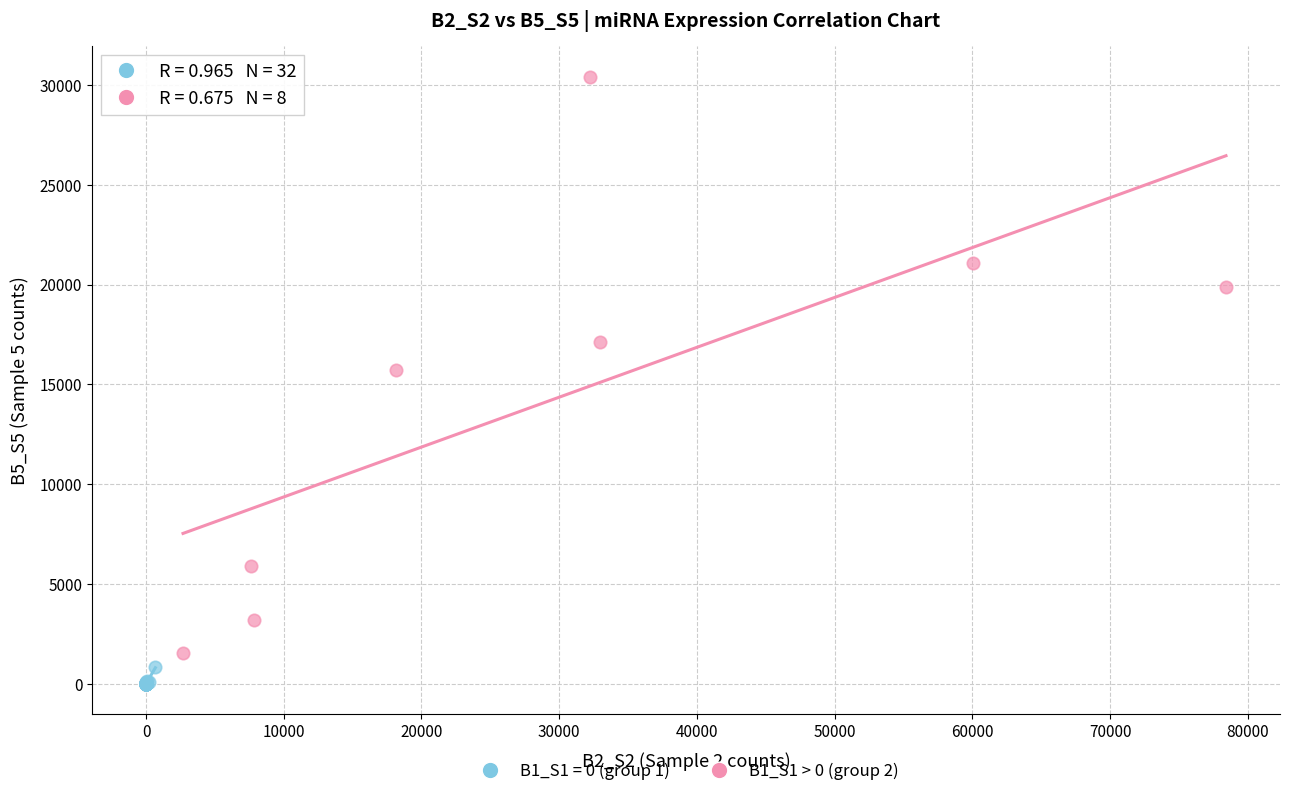

Which series contains the highest Y value?

B1_S1 > 0 (group 2)